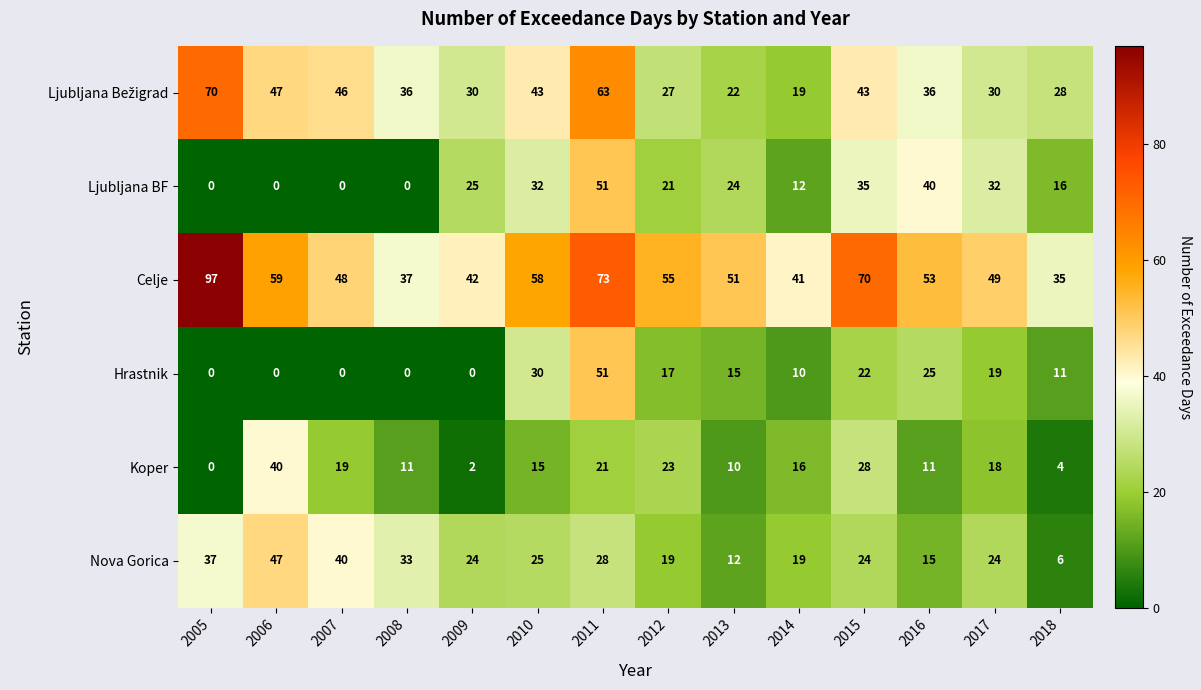

What is the difference between the Ljubljana BF values at 2015 and 2010?

3